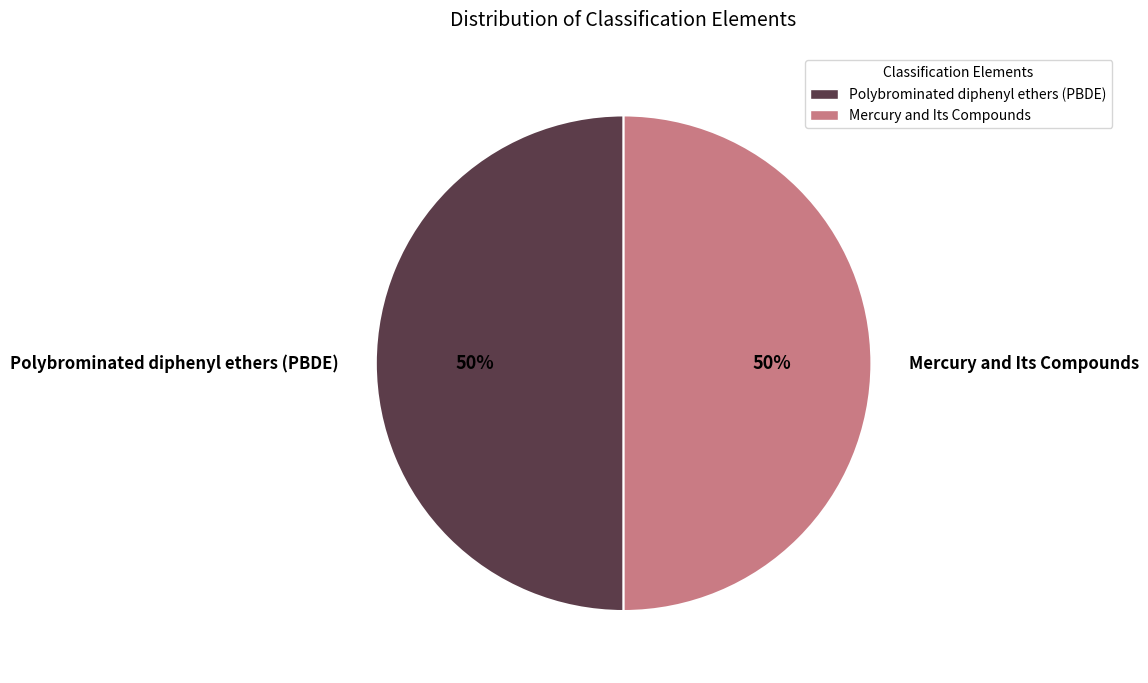

What percentage is the Mercury and Its Compounds slice, to the nearest percent?

50%